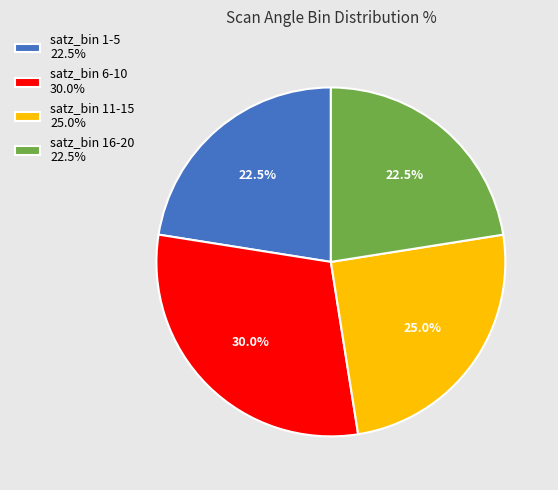

Which category has the biggest portion of the pie?

satz_bin 6-10 30.0%